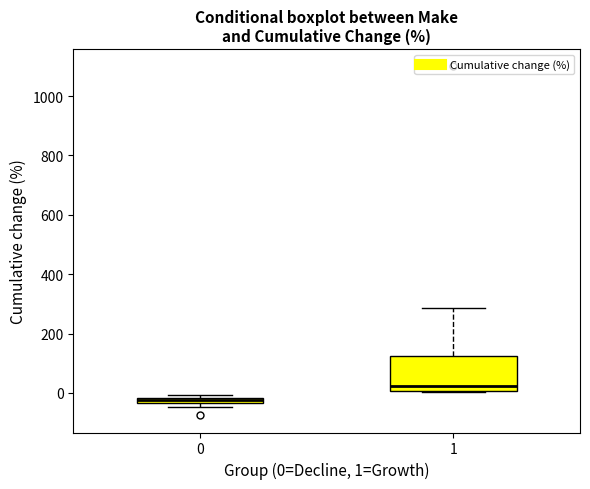

Comparing the boxes themselves (not the whiskers), which one is the tallest?

1